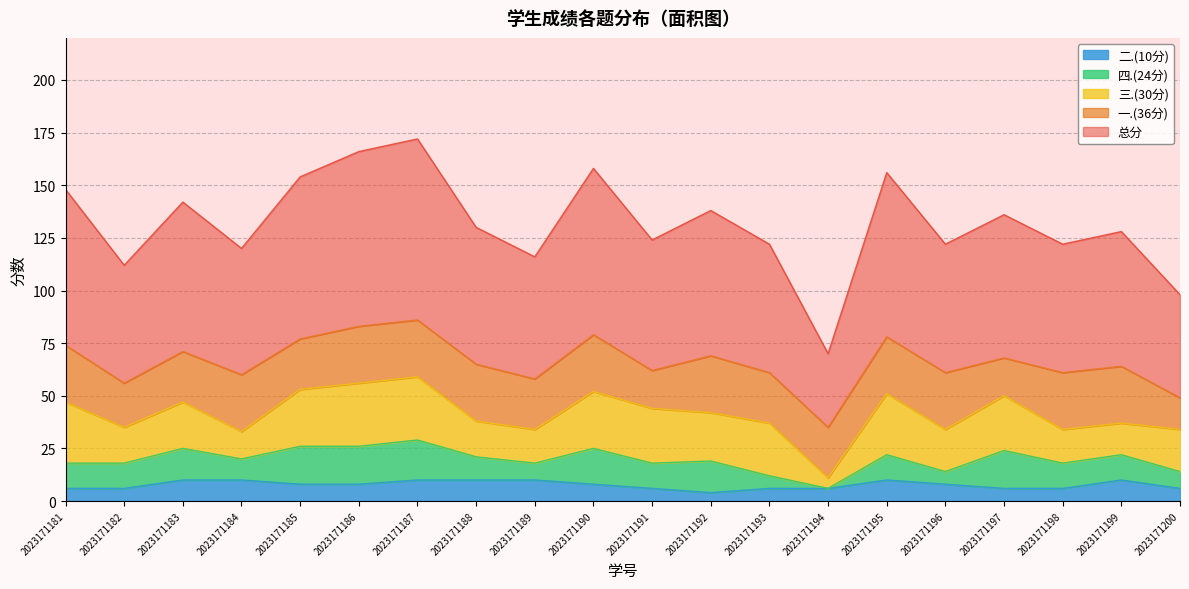

What is the difference between the second highest and minimum values in the 四.(24分) series?

18